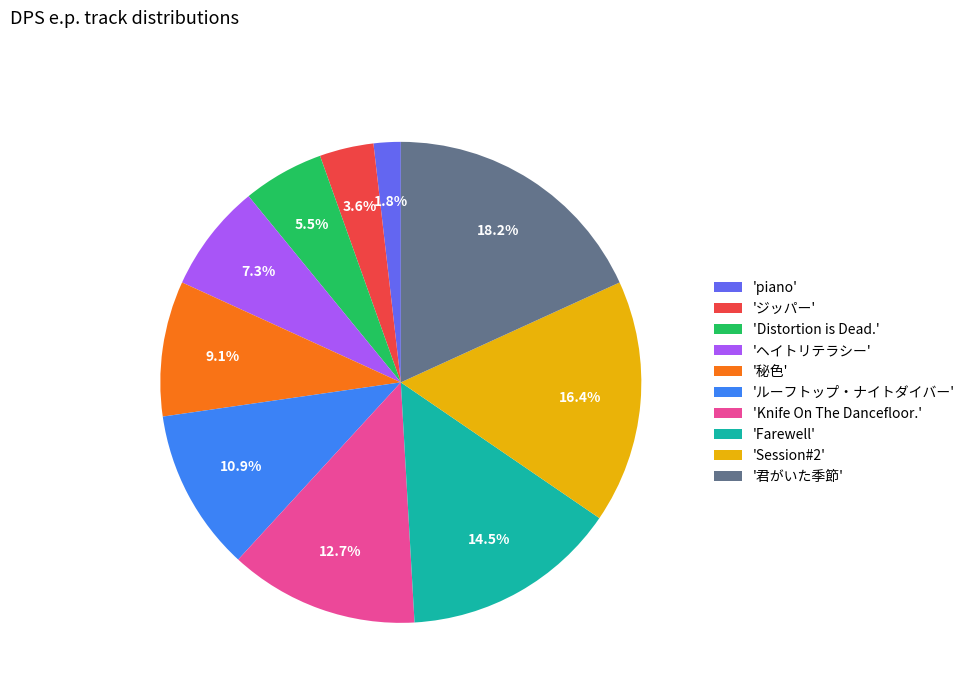

To the nearest percent, what is the difference between the largest and smallest slice percentages?

16%